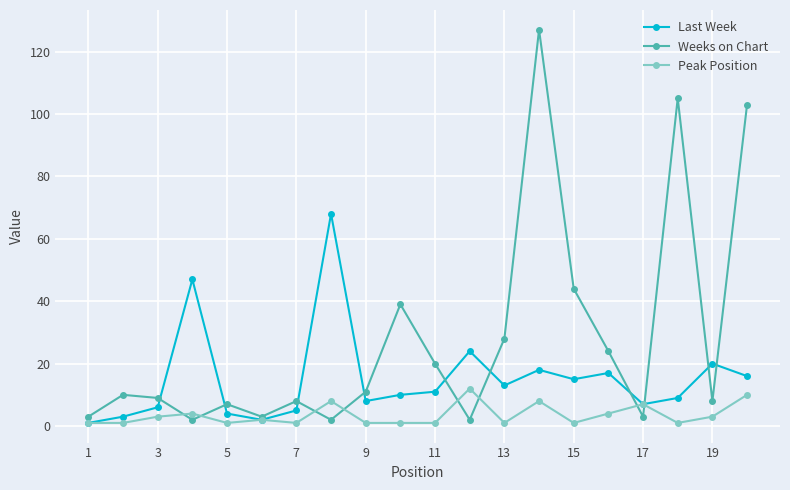

What is the maximum value for Last Week?

68